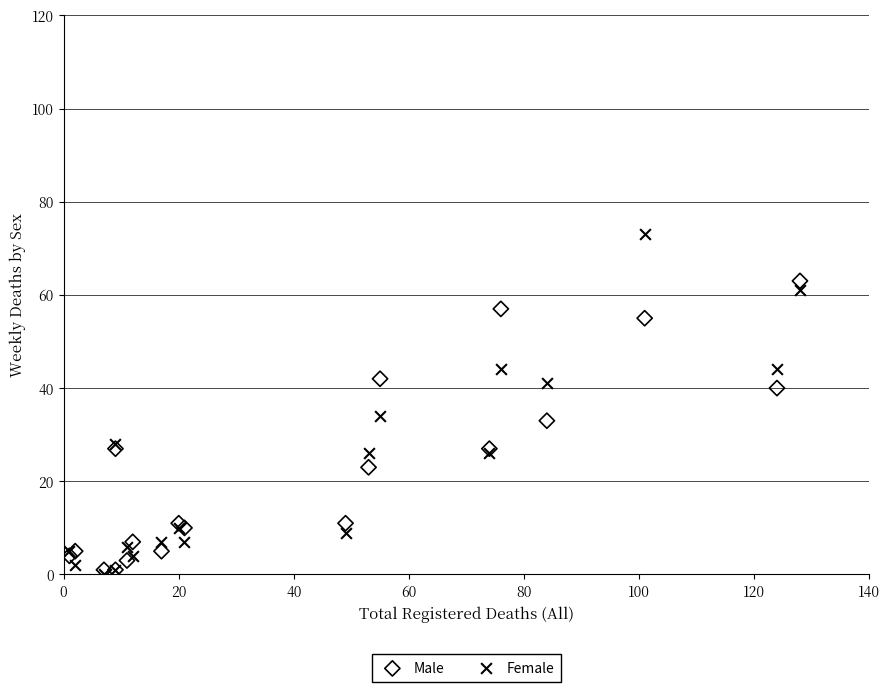

Which series contains the highest Y value?

Female